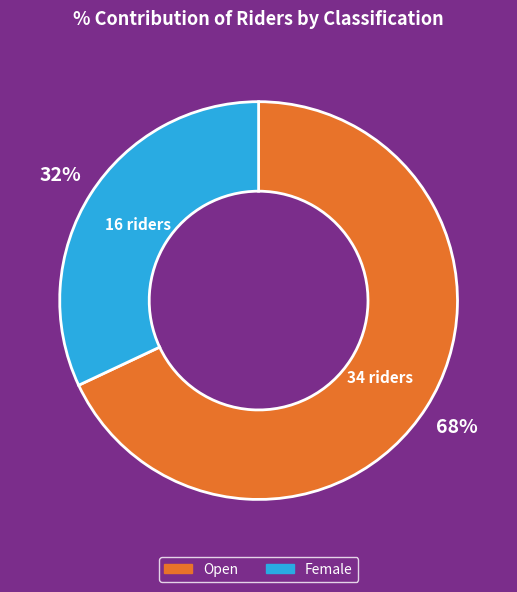

Which has a higher value, Female or Open?

Open